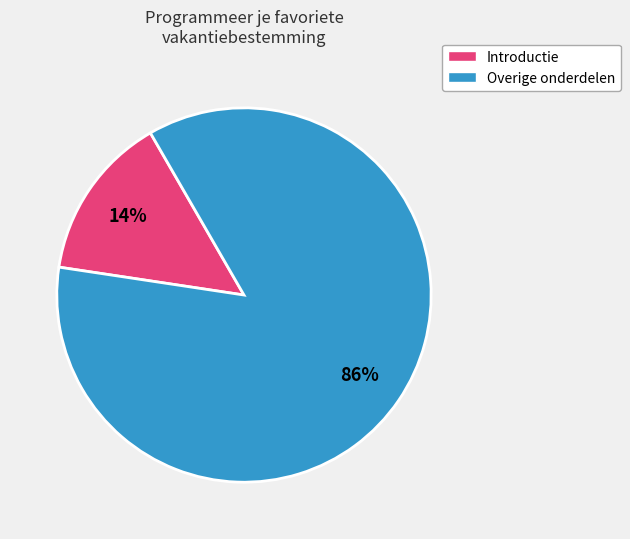

To the nearest percent, what is the average slice percentage?

50%